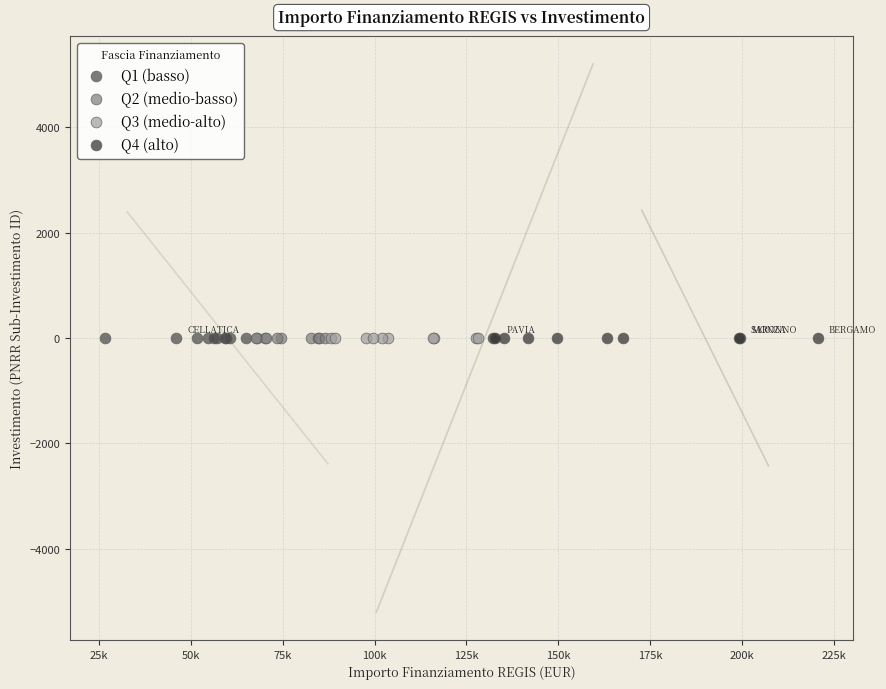

What are all the series names shown in the legend?

Q1 (basso), Q2 (medio-basso), Q3 (medio-alto), Q4 (alto)